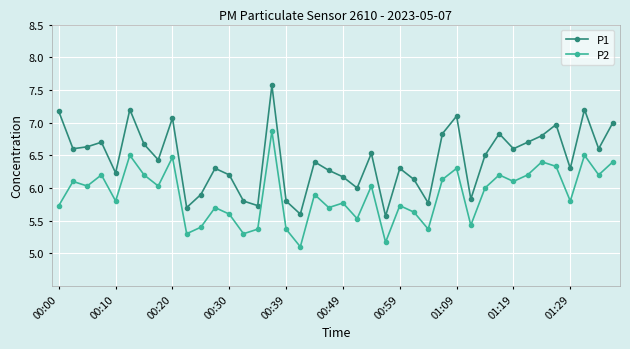

What is the difference between the maximum and minimum values in the P2 series?

1.8